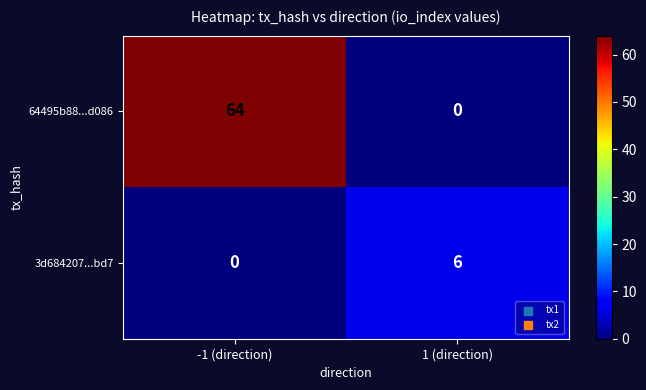

Which series changed the most between -1 (direction) and 1 (direction)?

64495b88...d086